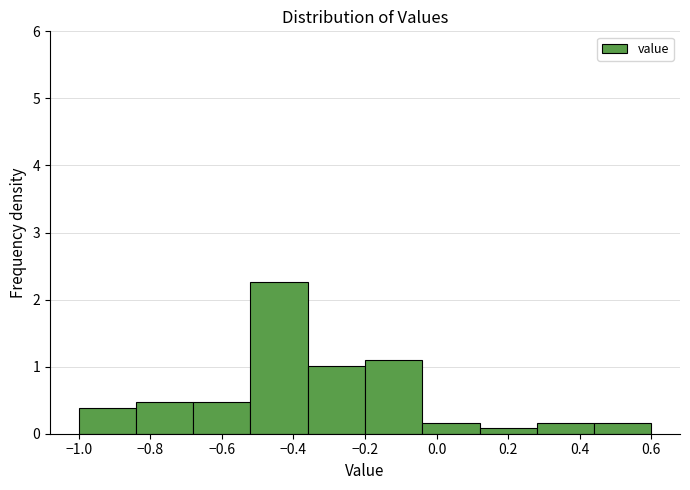

Over which range of the x-axis is the bar tallest?

-0.52 to -0.36